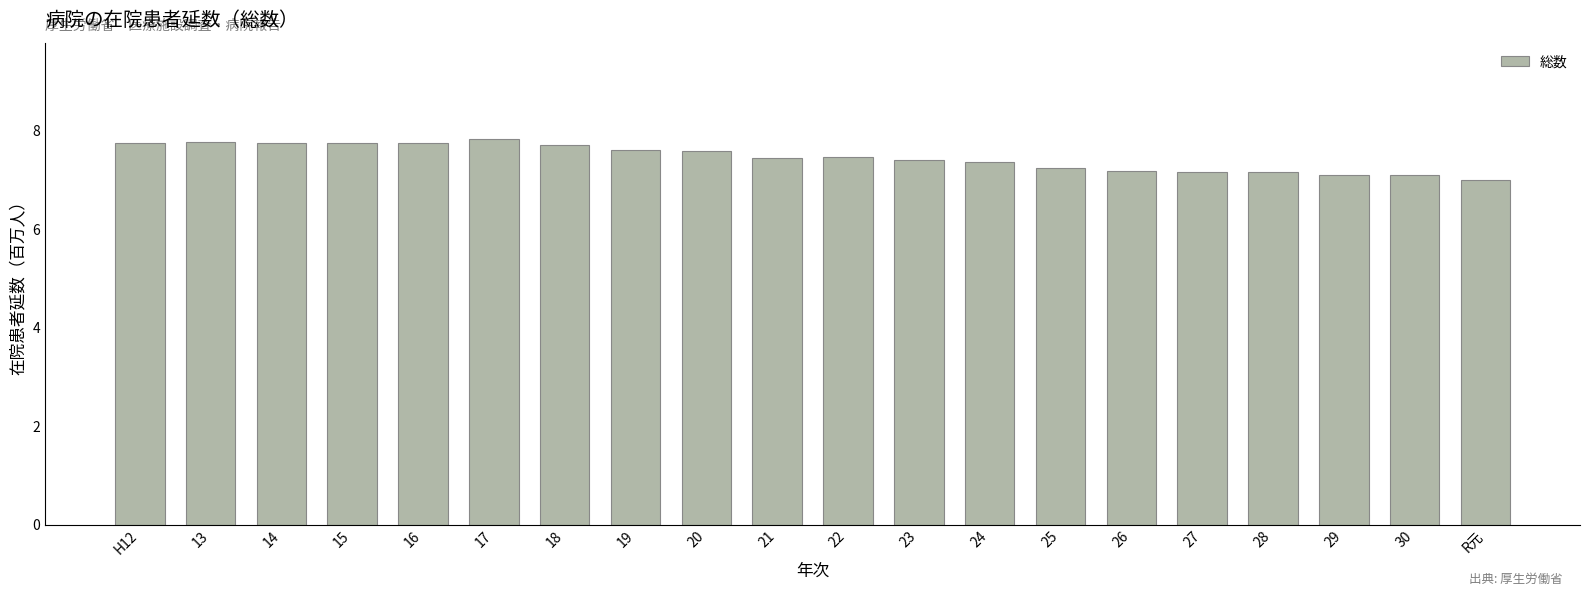

What is the difference between the maximum and minimum values?

0.8